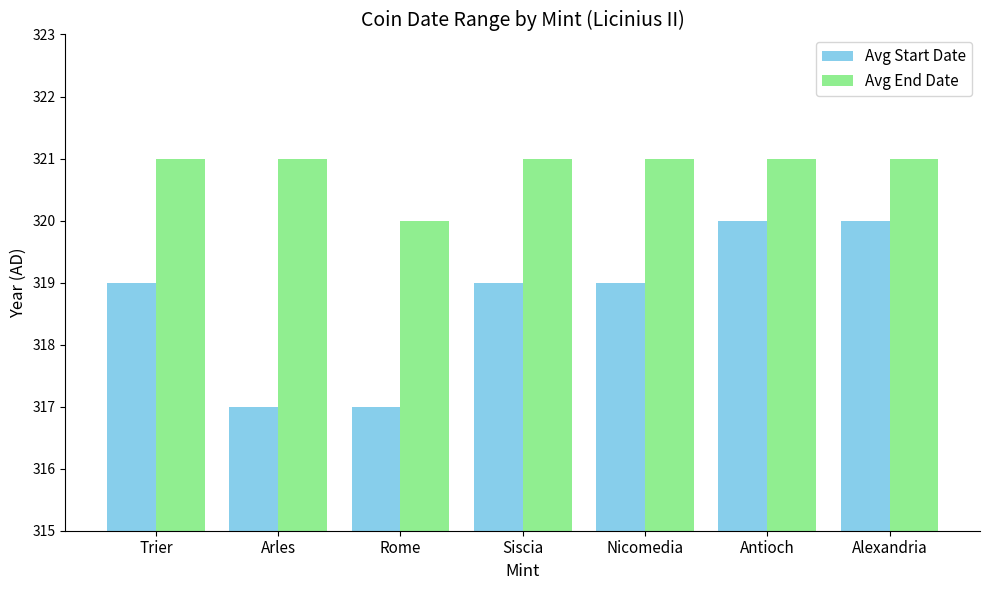

How many categories are shown in the chart?

7